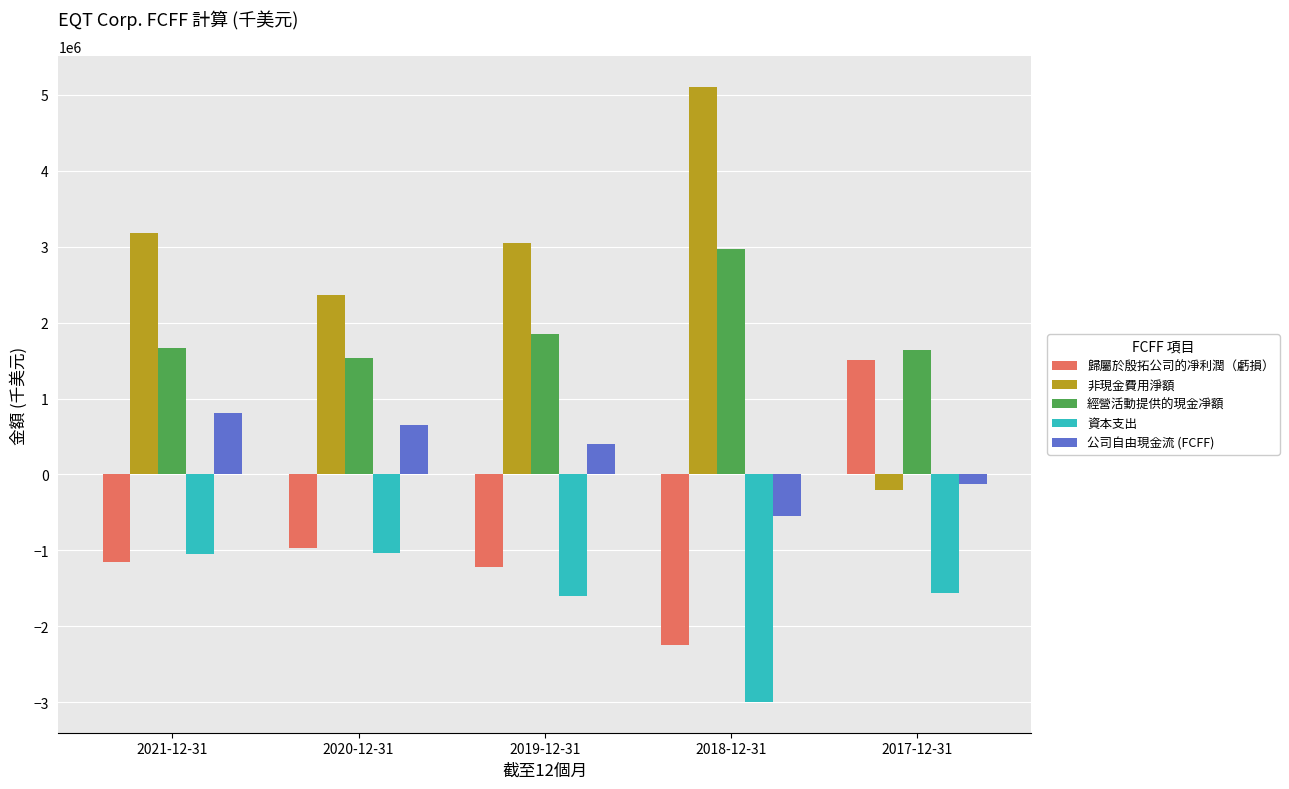

Which series has the largest total across all categories?

非現金費用淨額